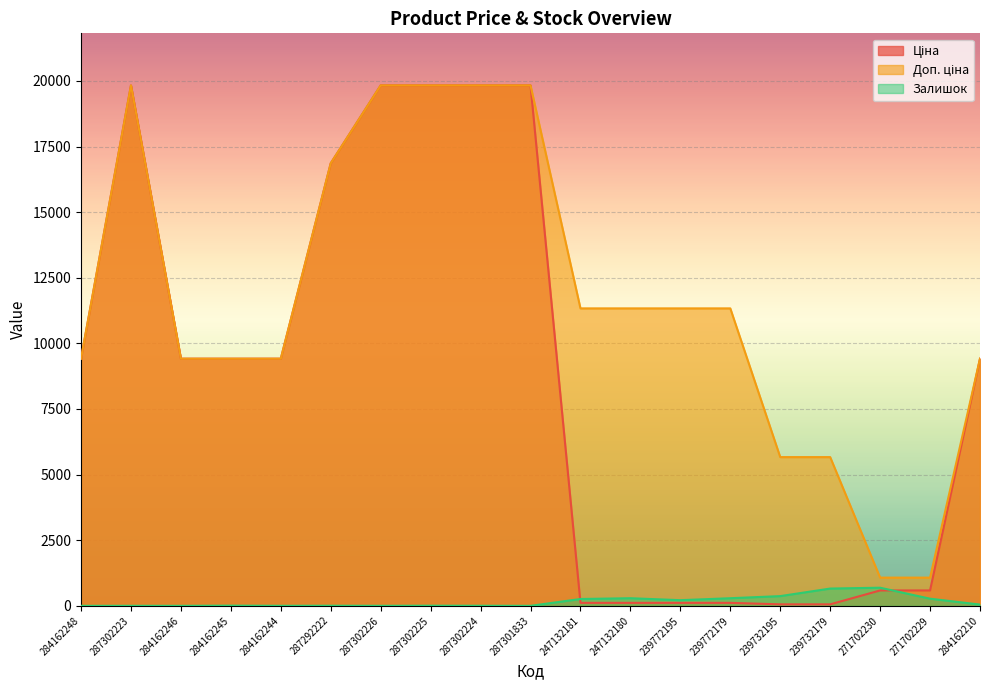

True or false: Доп. ціна has a value of 30272.6 at 287302226.

False